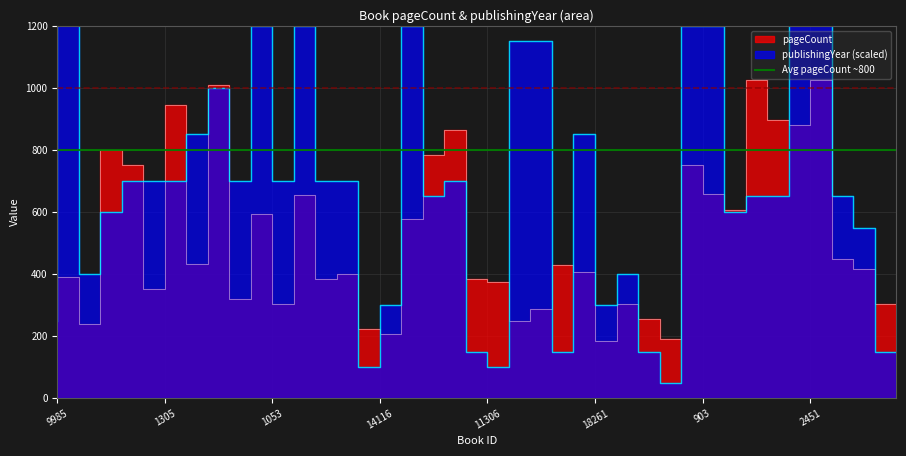

Rank the categories by pageCount value from highest to lowest.

2449, 2452, 1052, 1050, 2450, 2451, 554, 1048, 553, 1049, 903, 906, 1054, 2448, 1053, 552, 2454, 18203, 14149, 13986, 18261, 1311, 11530, 9985, 1310, 11306, 14143, 1305, 1308, 1309, 13161, 11434, 835, 11132, 834, 3341, 14116, 17444, 12675, 12636